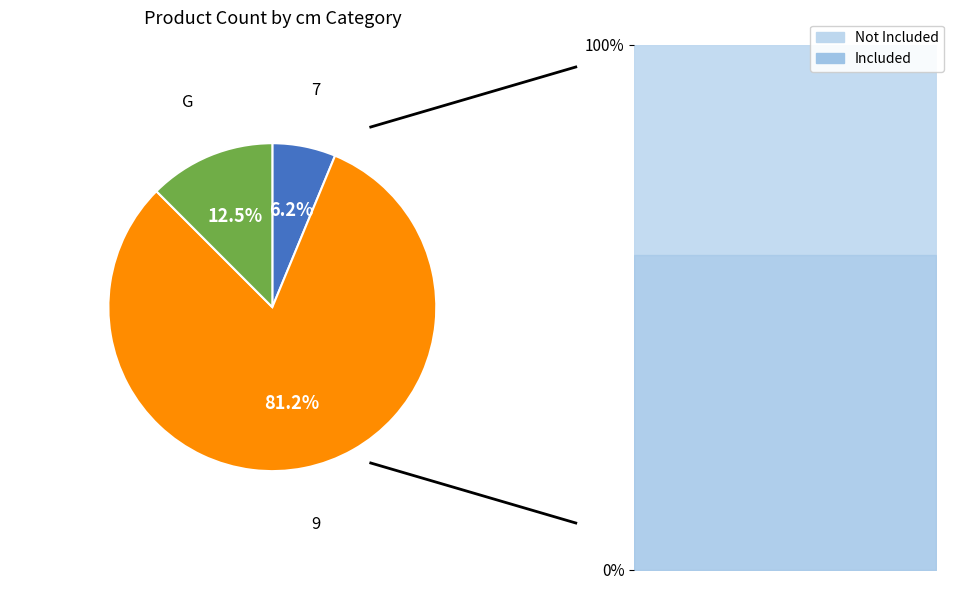

To the nearest percent, what portion does G represent?

12%